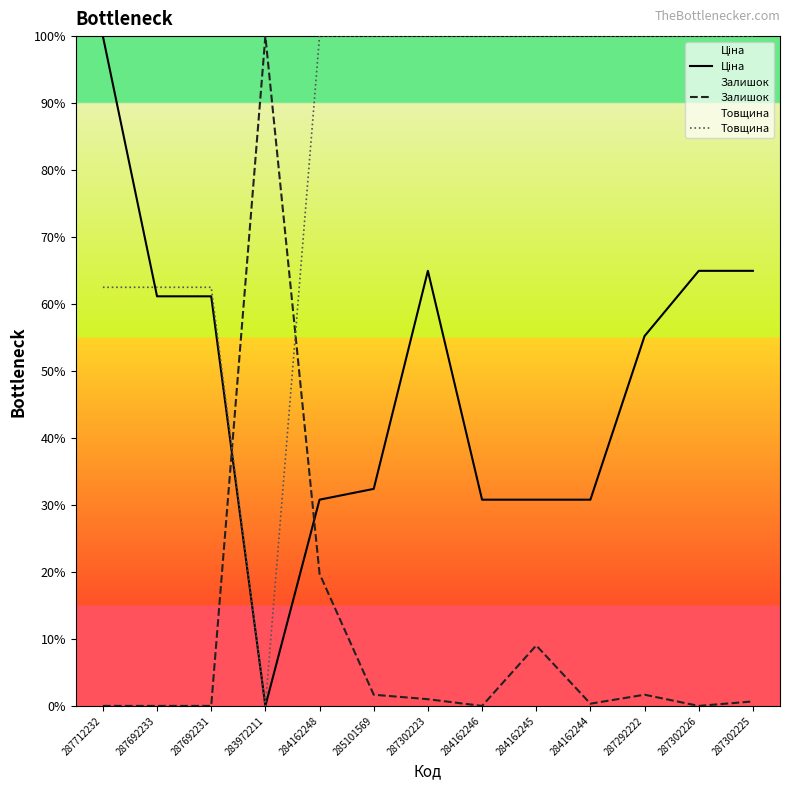

Count the number of data series in this chart.

3